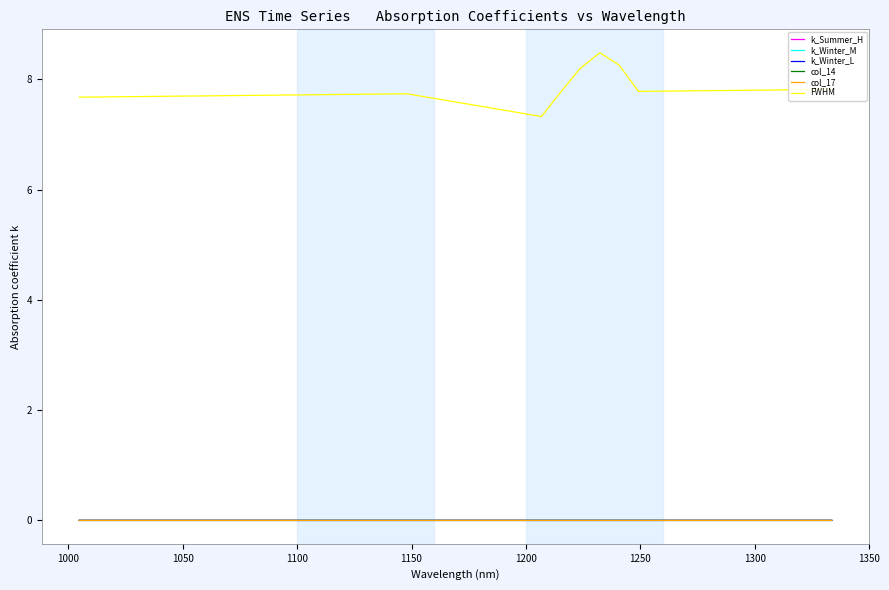

Which series has the largest range (max minus min)?

FWHM